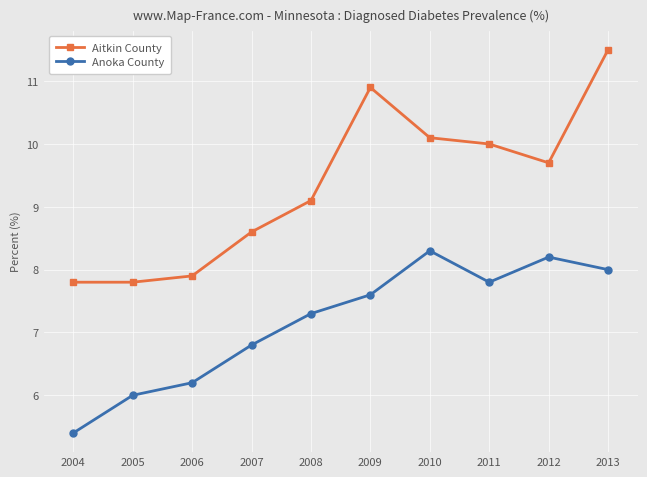

How many lines are shown in the chart?

2